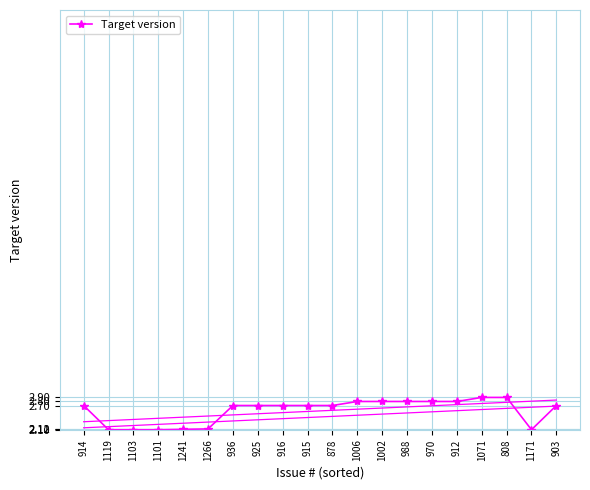

How many lines are shown in the chart?

1